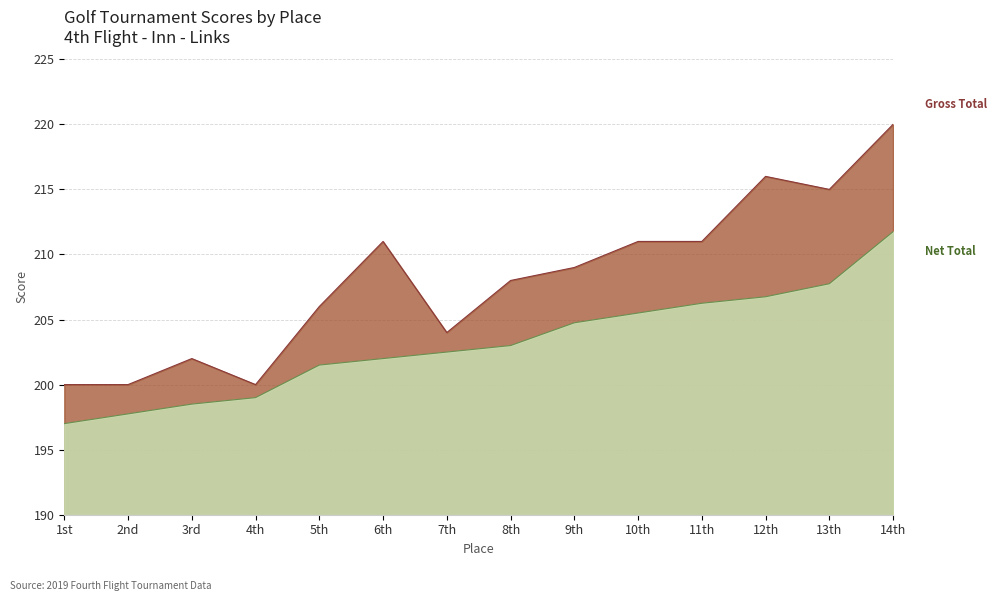

What is the maximum value shown in the chart?

220.0